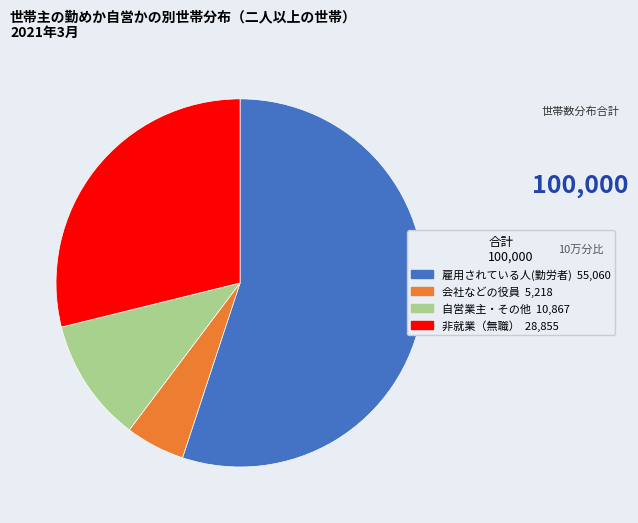

Is there a majority slice in this chart?

Yes